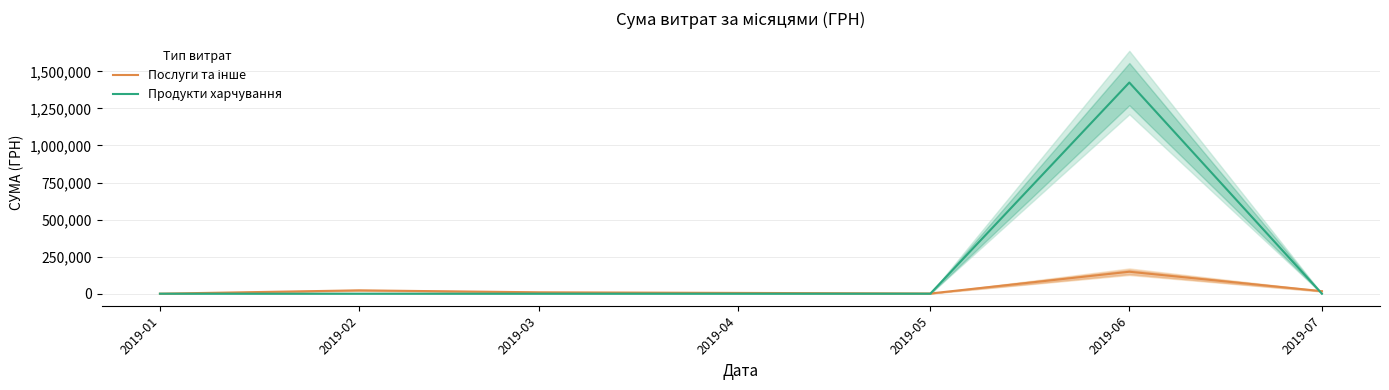

Rank the series by their average value, from highest to lowest.

Продукти харчування, Послуги та інше